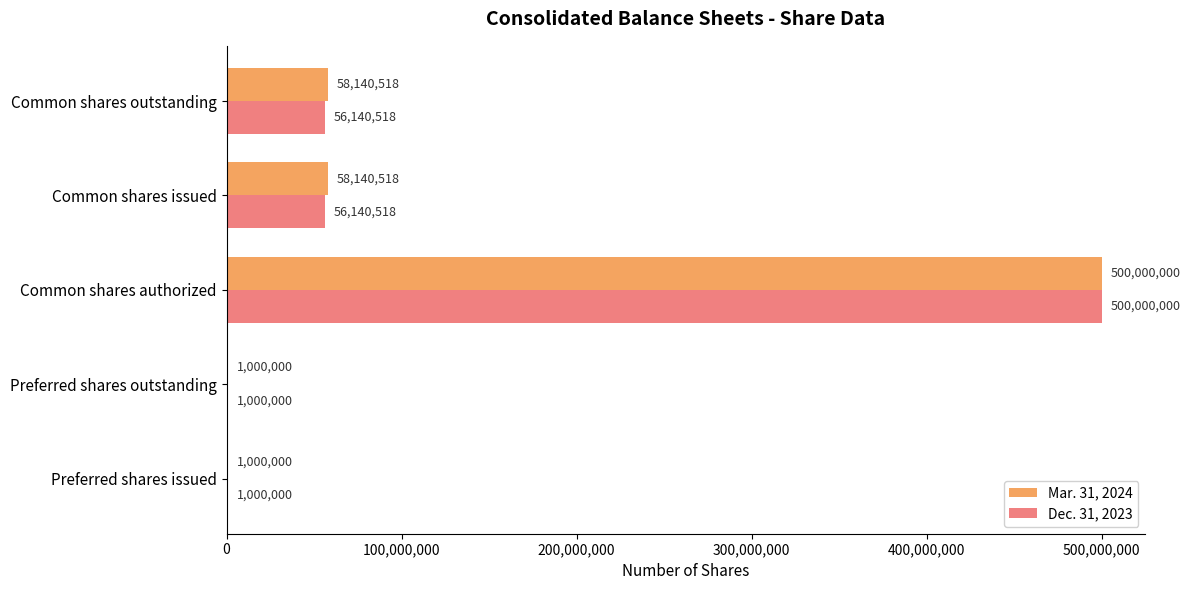

What is the sum of the Mar. 31, 2024 values at Common shares outstanding and Common shares issued?

116281036